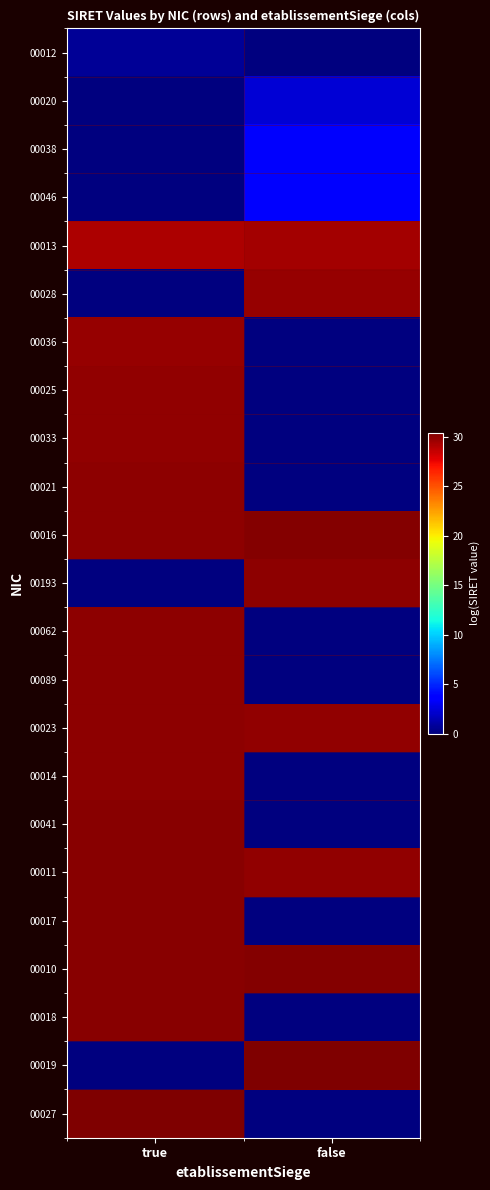

At how many categories does at least one series exceed 6?

2